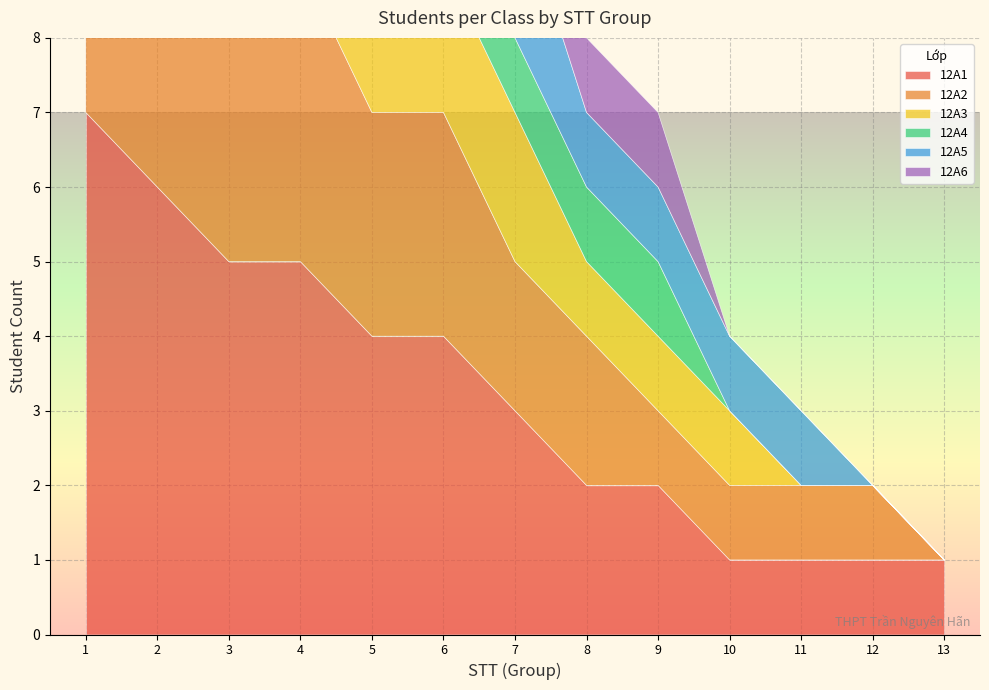

True or false: 12A3 and 12A2 cross at least once.

False